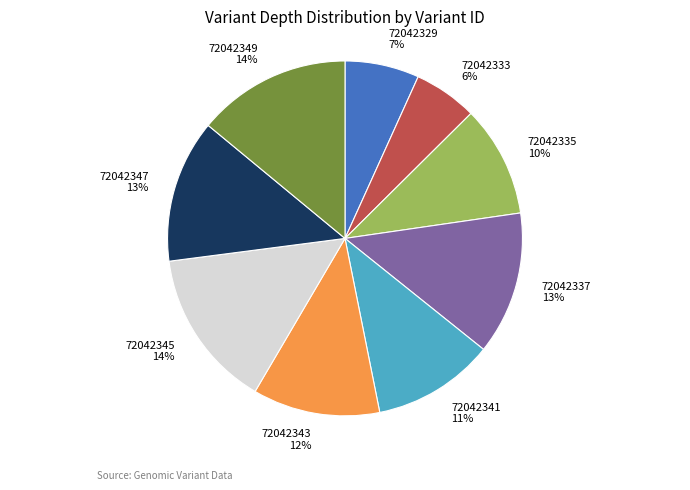

What percentage is the 72042337 slice, to the nearest percent?

13%